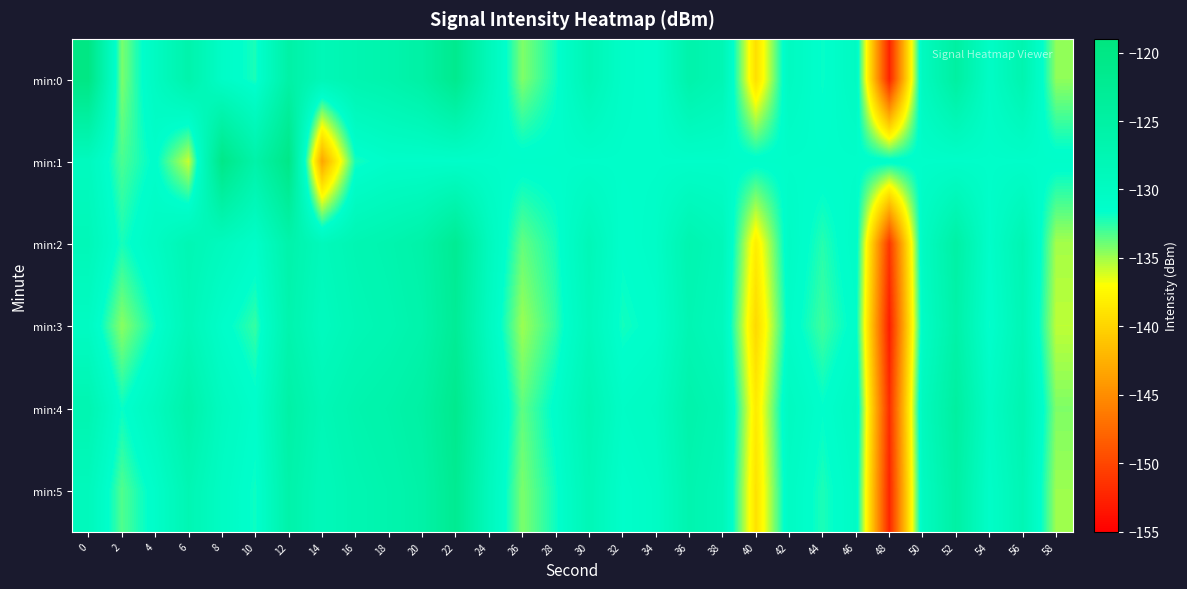

Which series changed the most between 6 and 16?

min:1